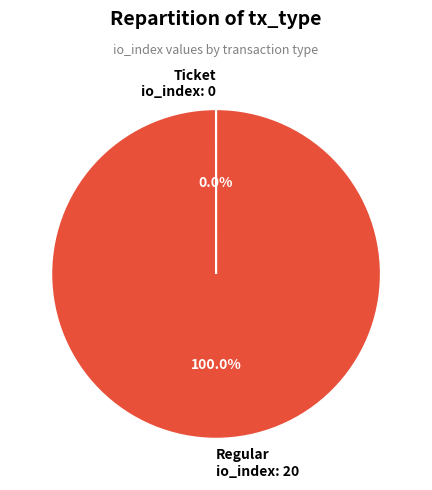

To the nearest percent, what is the average slice percentage?

50%